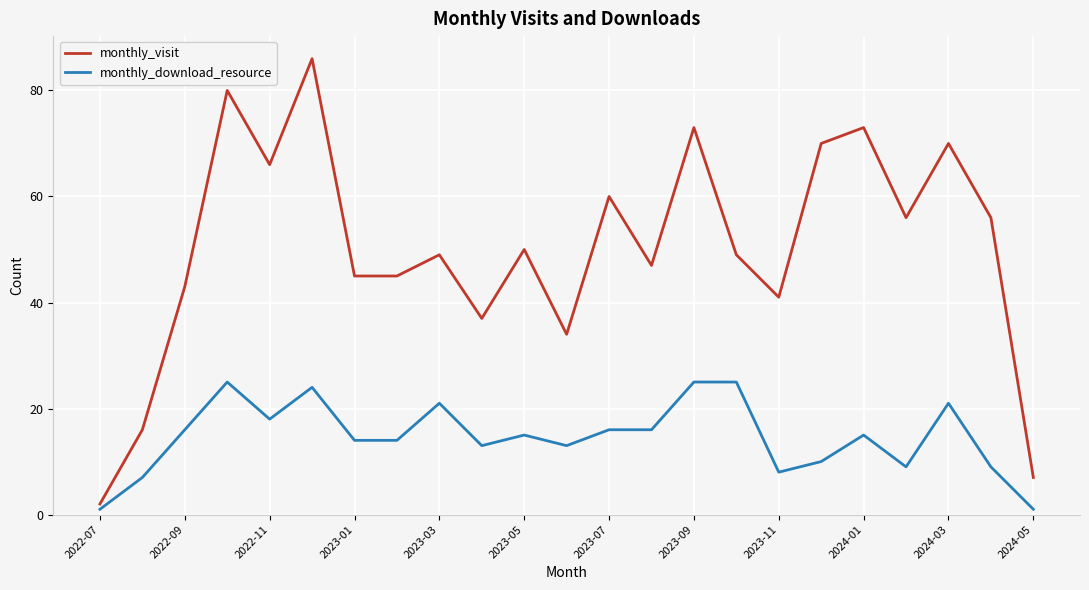

Which series has the widest spread of values?

monthly_visit